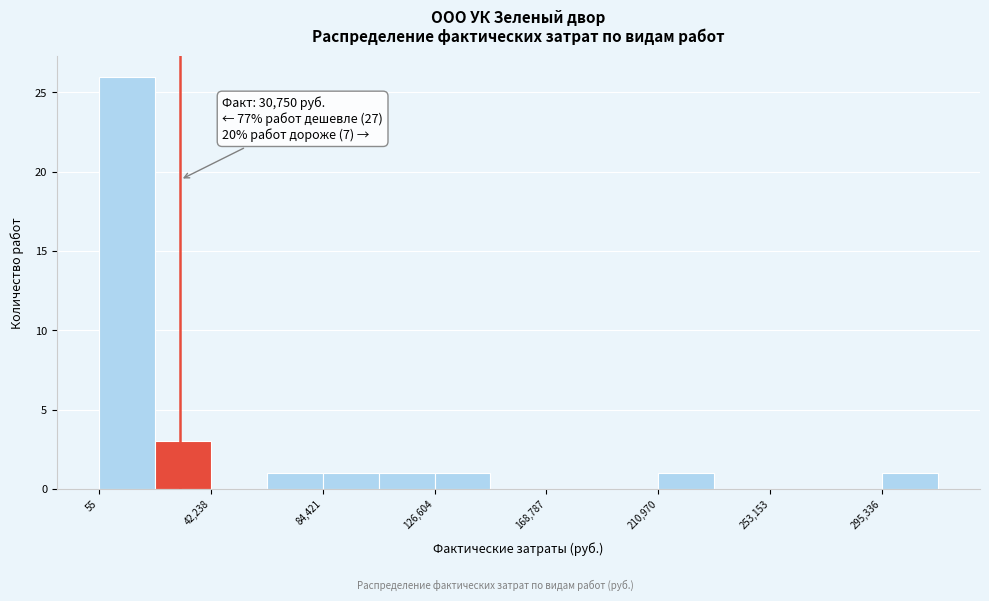

Which range on the x-axis has the tallest bar?

0 to 20000